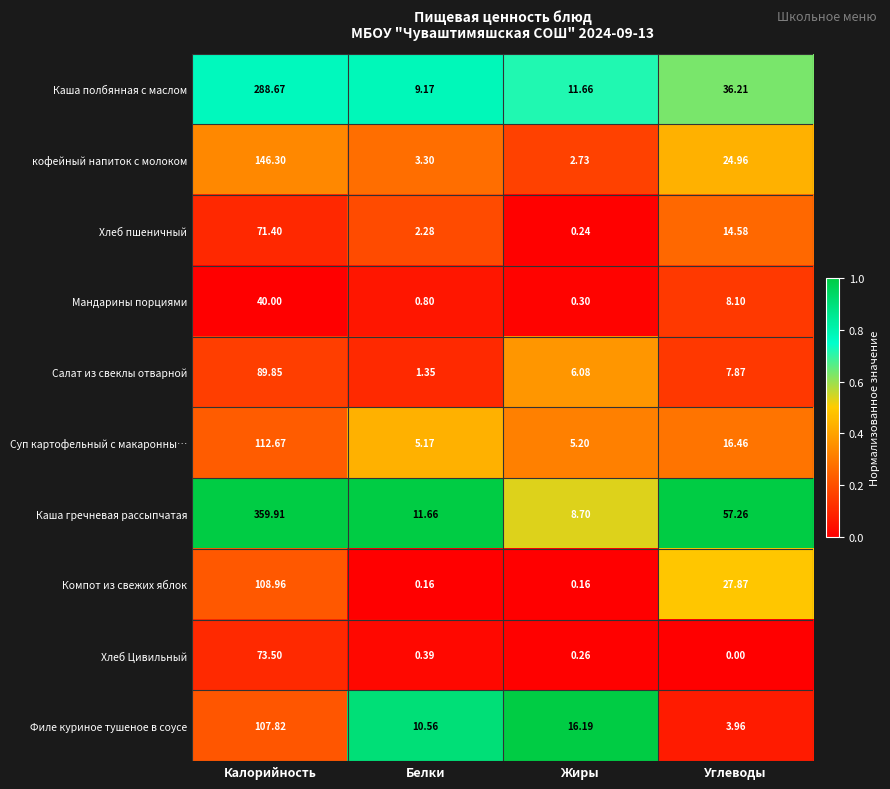

At which label does Хлеб пшеничный reach its minimum?

Жиры